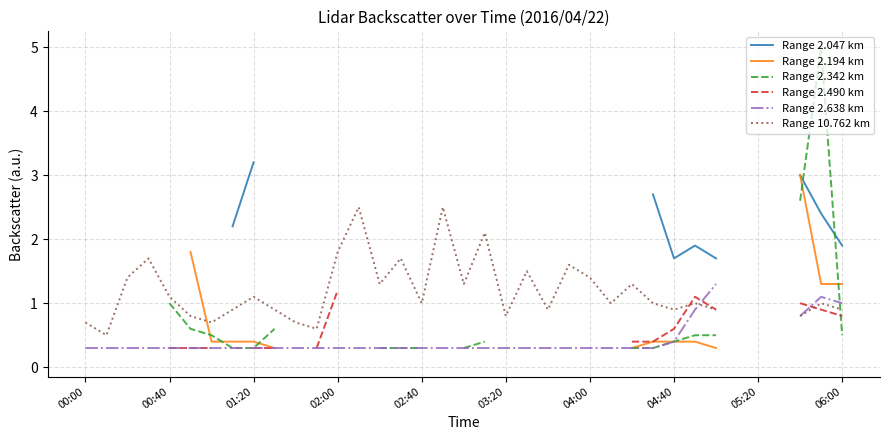

The Range 10.762 km series shows 0.3 at 01:20. True or false?

False